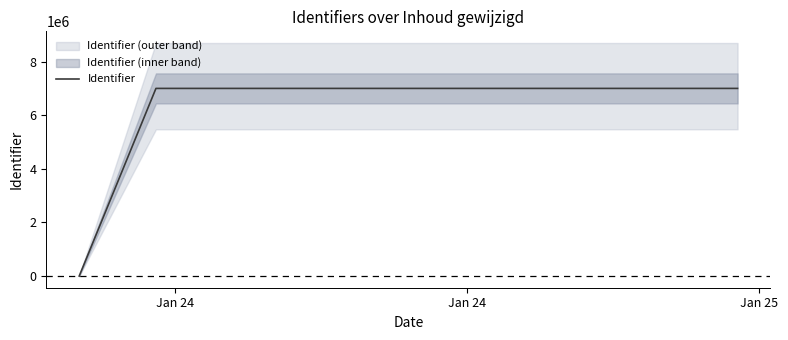

The chart shows a value of -2355402 at Jan 24. True or false?

False